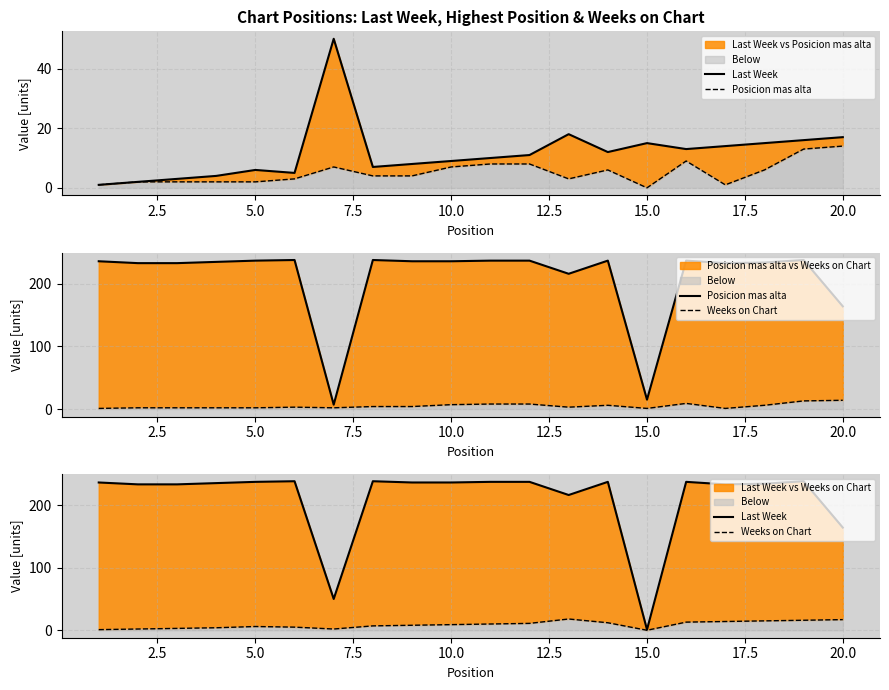

True or false: Posicion mas alta and Weeks on Chart intersect in this chart.

False